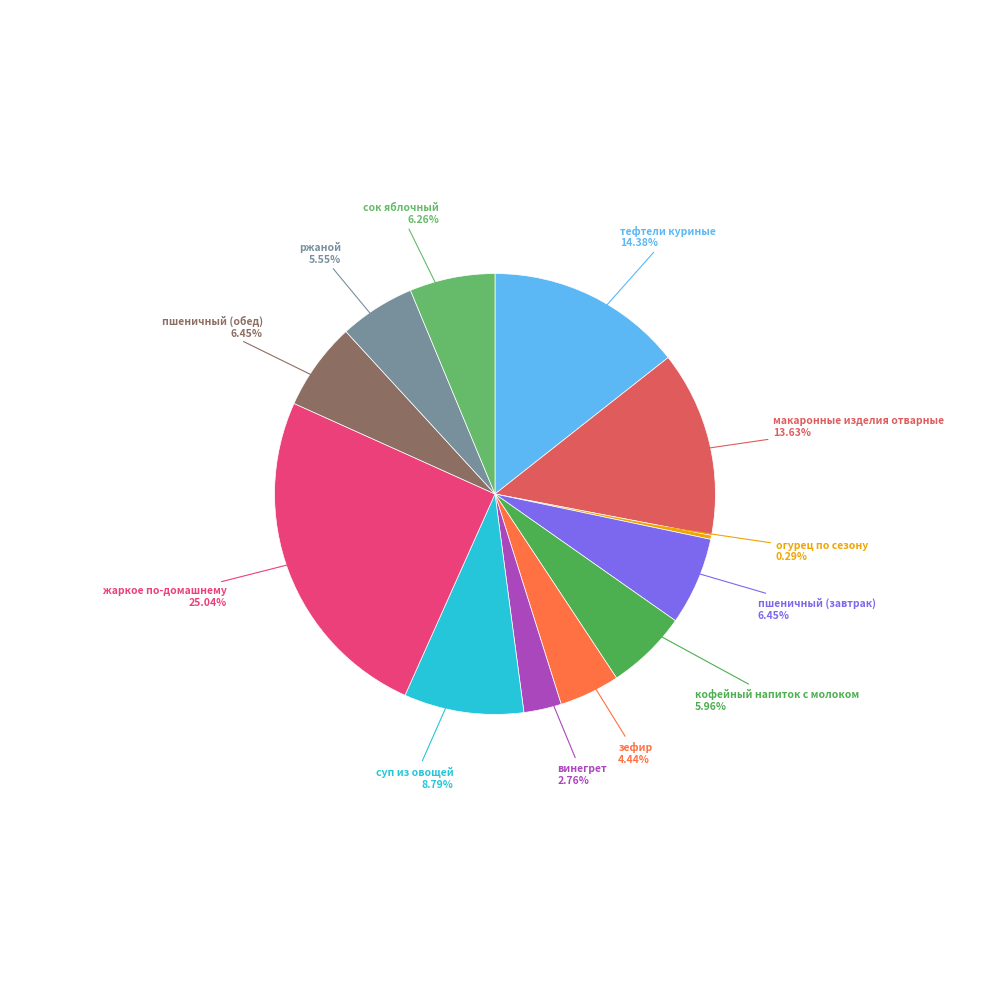

Which has a higher value, винегрет or кофейный напиток с молоком?

кофейный напиток с молоком